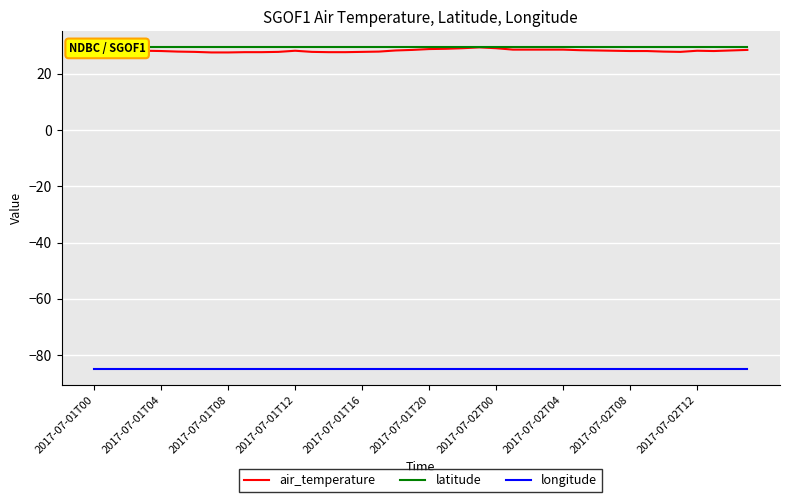

How many lines are shown in the chart?

3